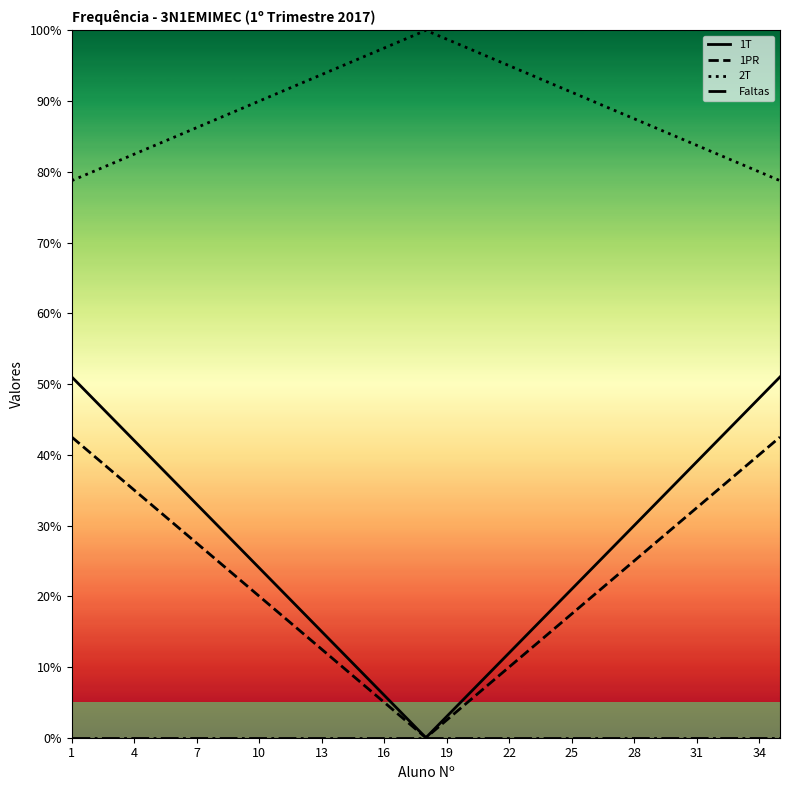

Rank the series by their maximum value, from highest to lowest.

2T, 1T, 1PR, Faltas